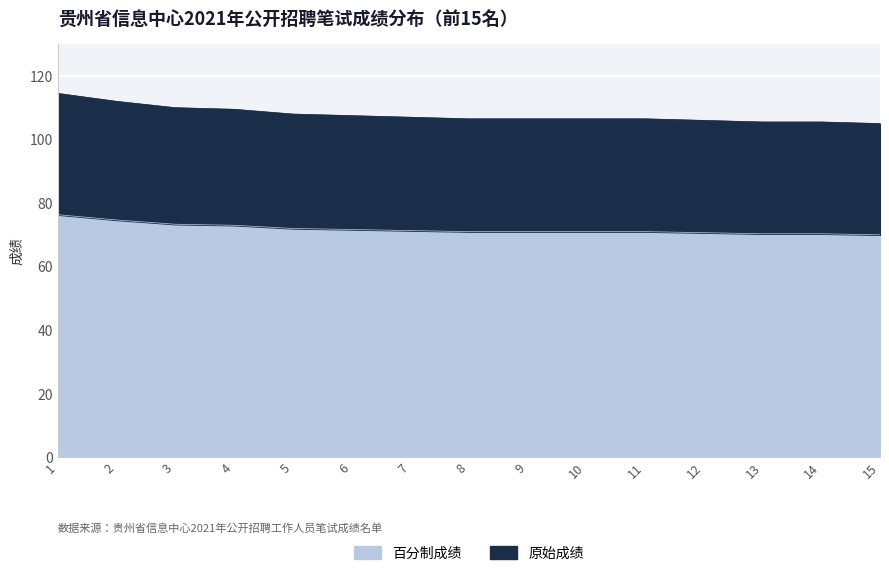

True or false: 百分制成绩 and 原始成绩 cross at least once.

False